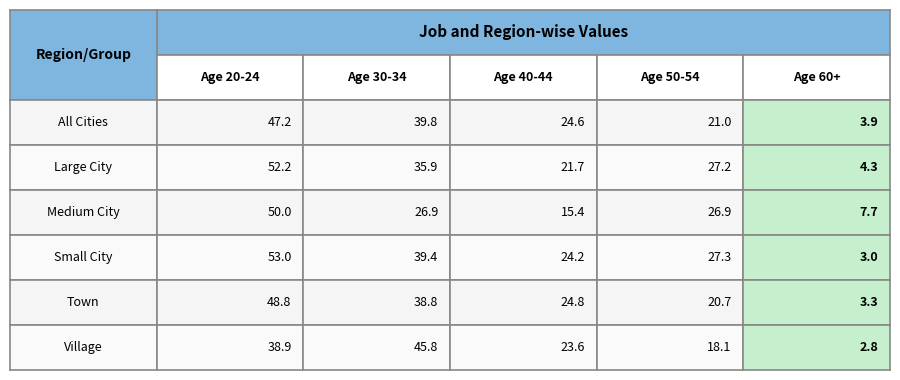

List the labels in order of Large City value, largest first.

0, 1, 3, 2, 4